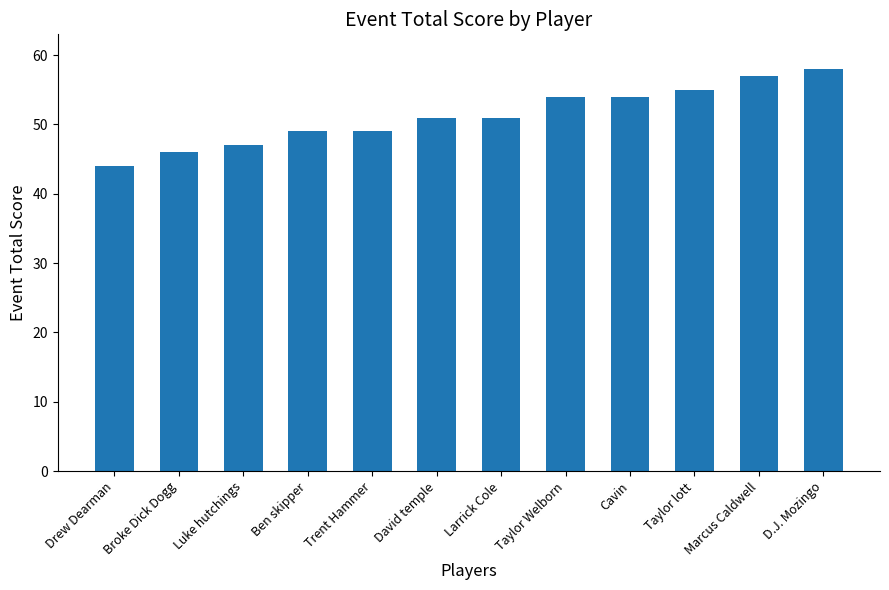

What is the label of the 6th bar from the right?

Larrick Cole